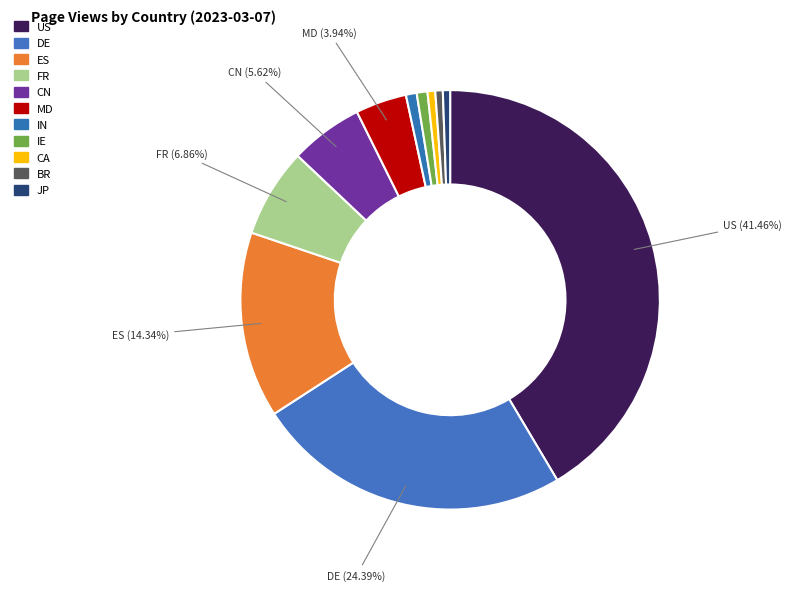

What is the ratio of the value at IE to the value at IN?

1.0